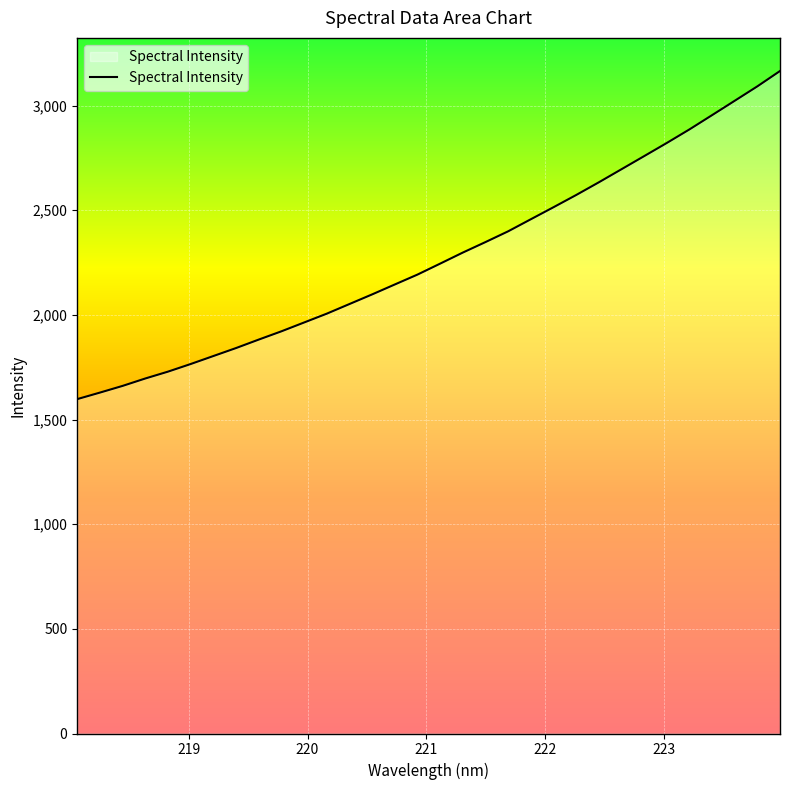

Count the number of data series in this chart.

1